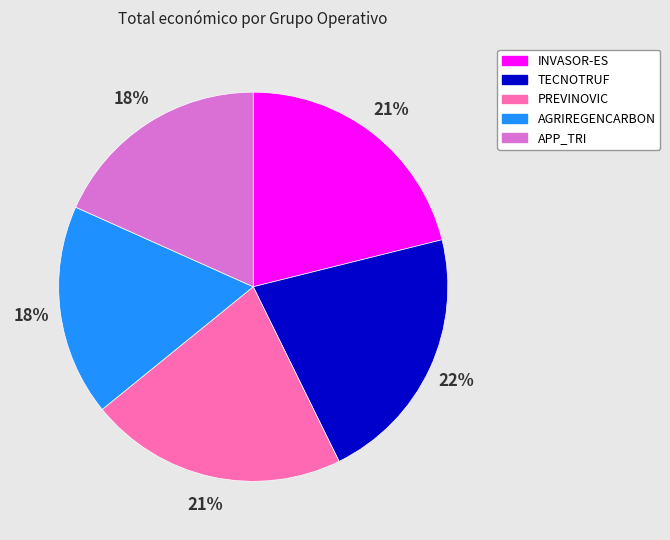

How many segments does this pie chart have?

5